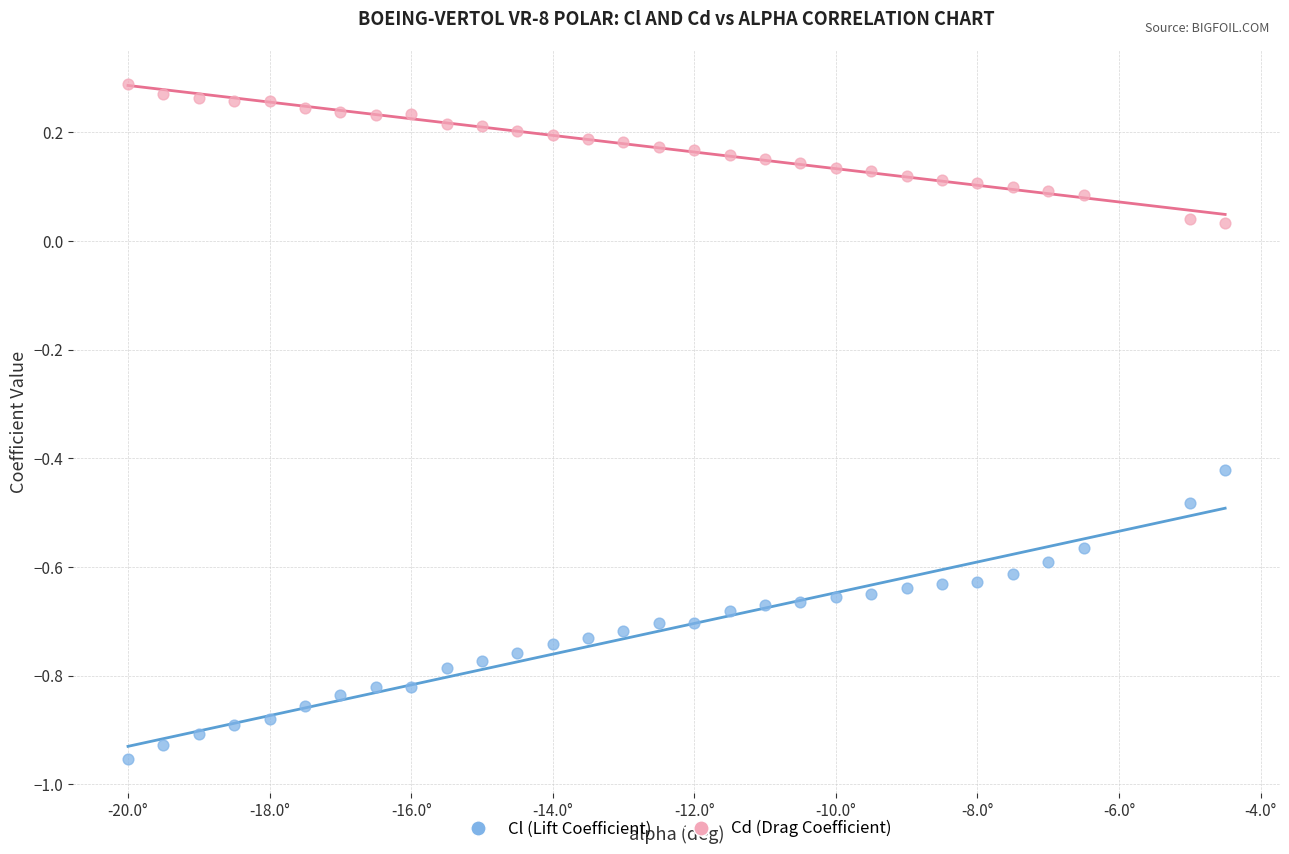

Which series contains the lowest Y value?

Cl (Lift Coefficient)